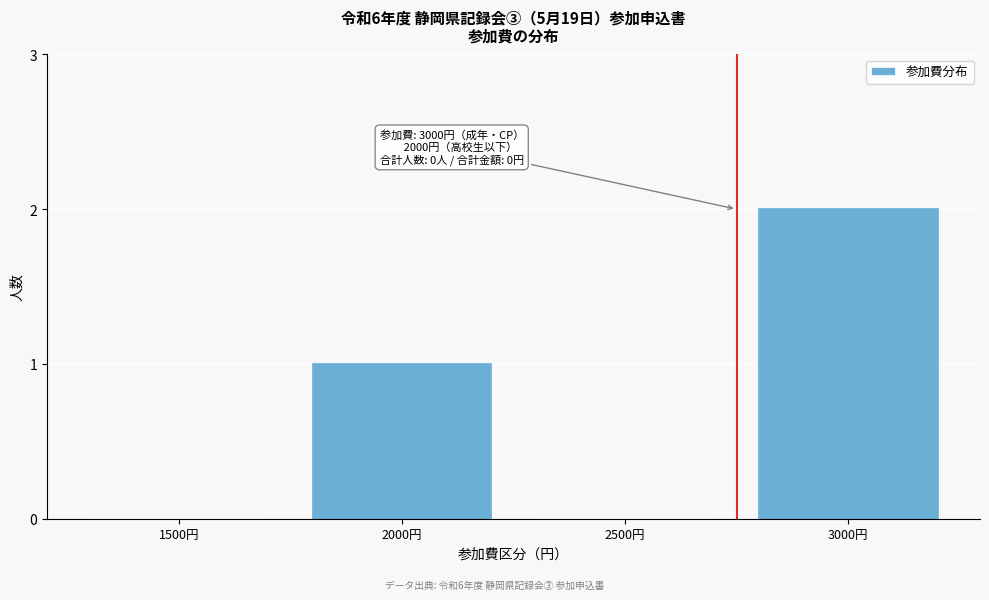

Reading right to left, list all the values displayed in this chart.

3000円=2	2500円=0	2000円=1	1500円=0